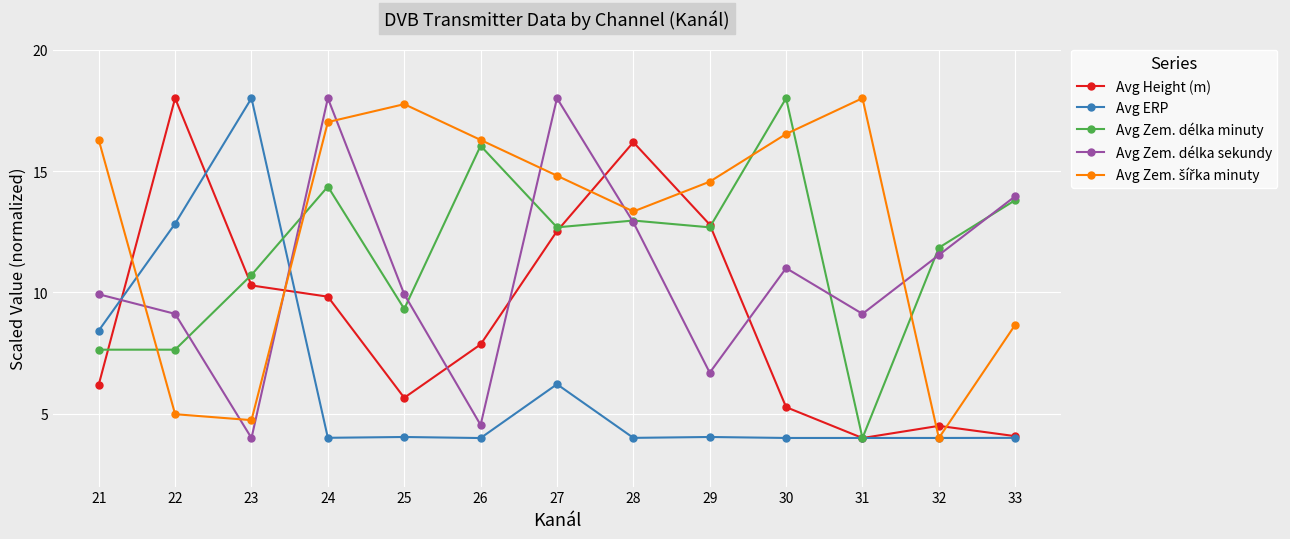

Between 23 and 33, which series saw the biggest shift?

Avg ERP